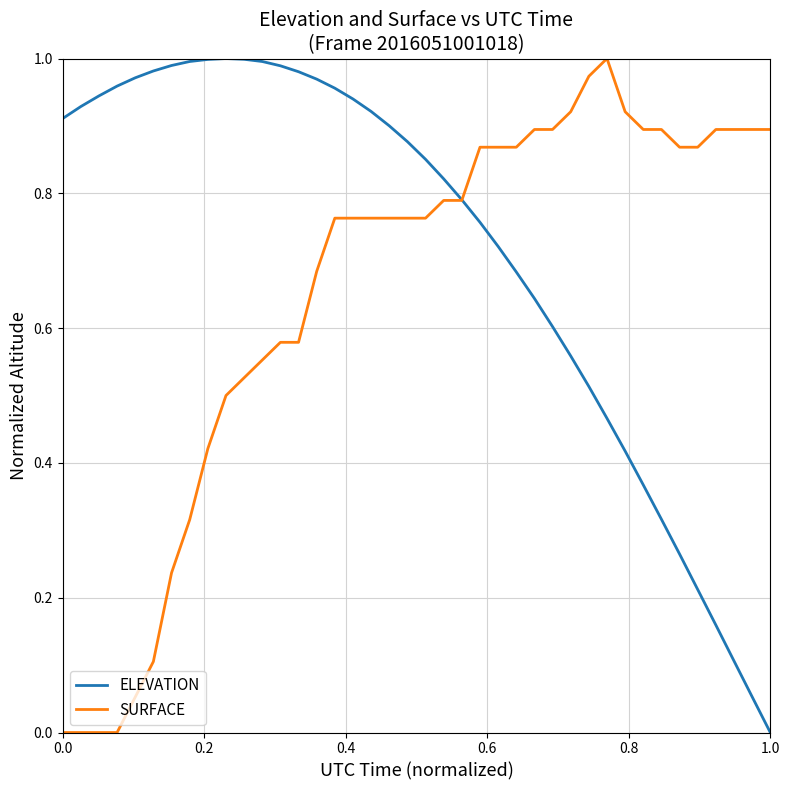

Which series has the largest total across all categories?

ELEVATION